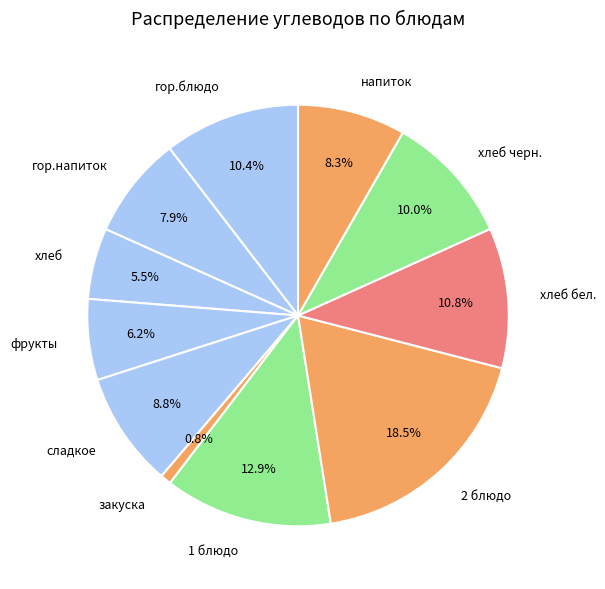

Which has a higher value, гор.напиток or 2 блюдо?

2 блюдо